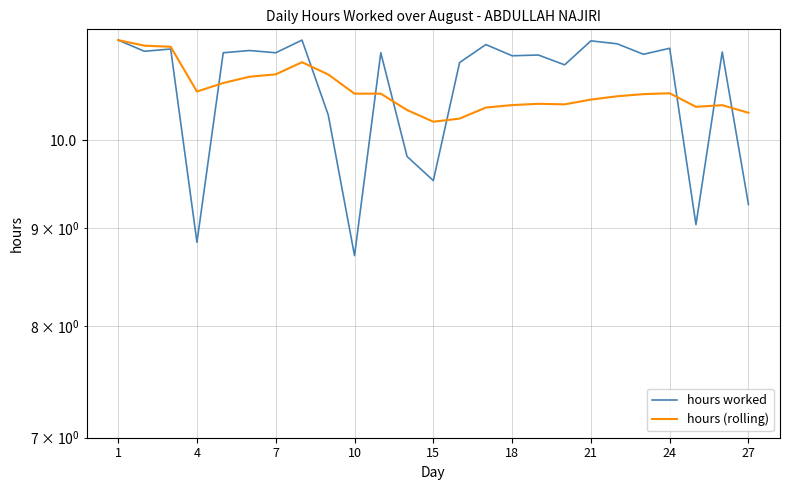

At 27, list the series in order from smallest to largest.

hours worked, hours (rolling)